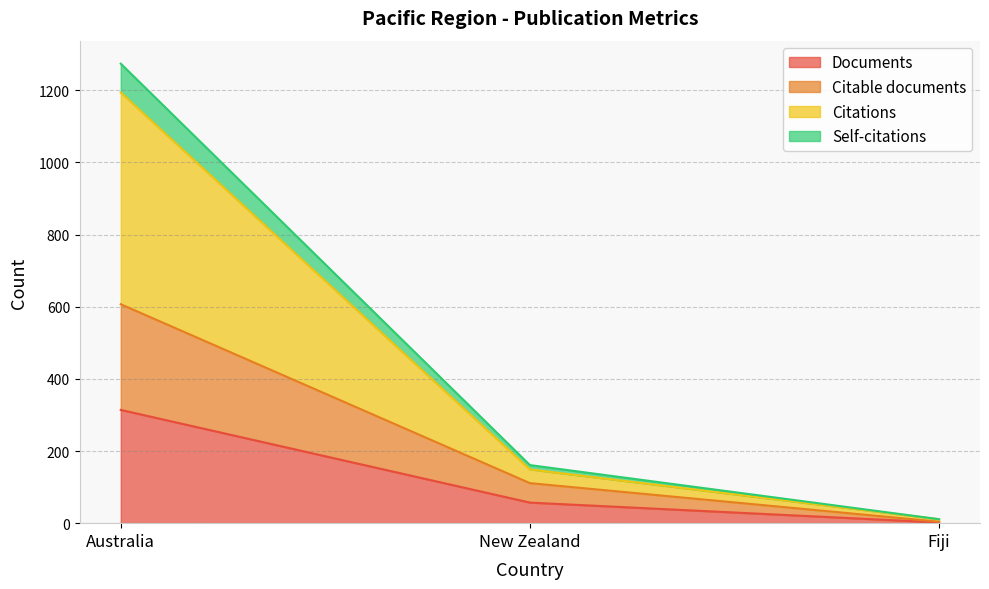

Rank the categories by Documents value from lowest to highest.

Fiji, New Zealand, Australia